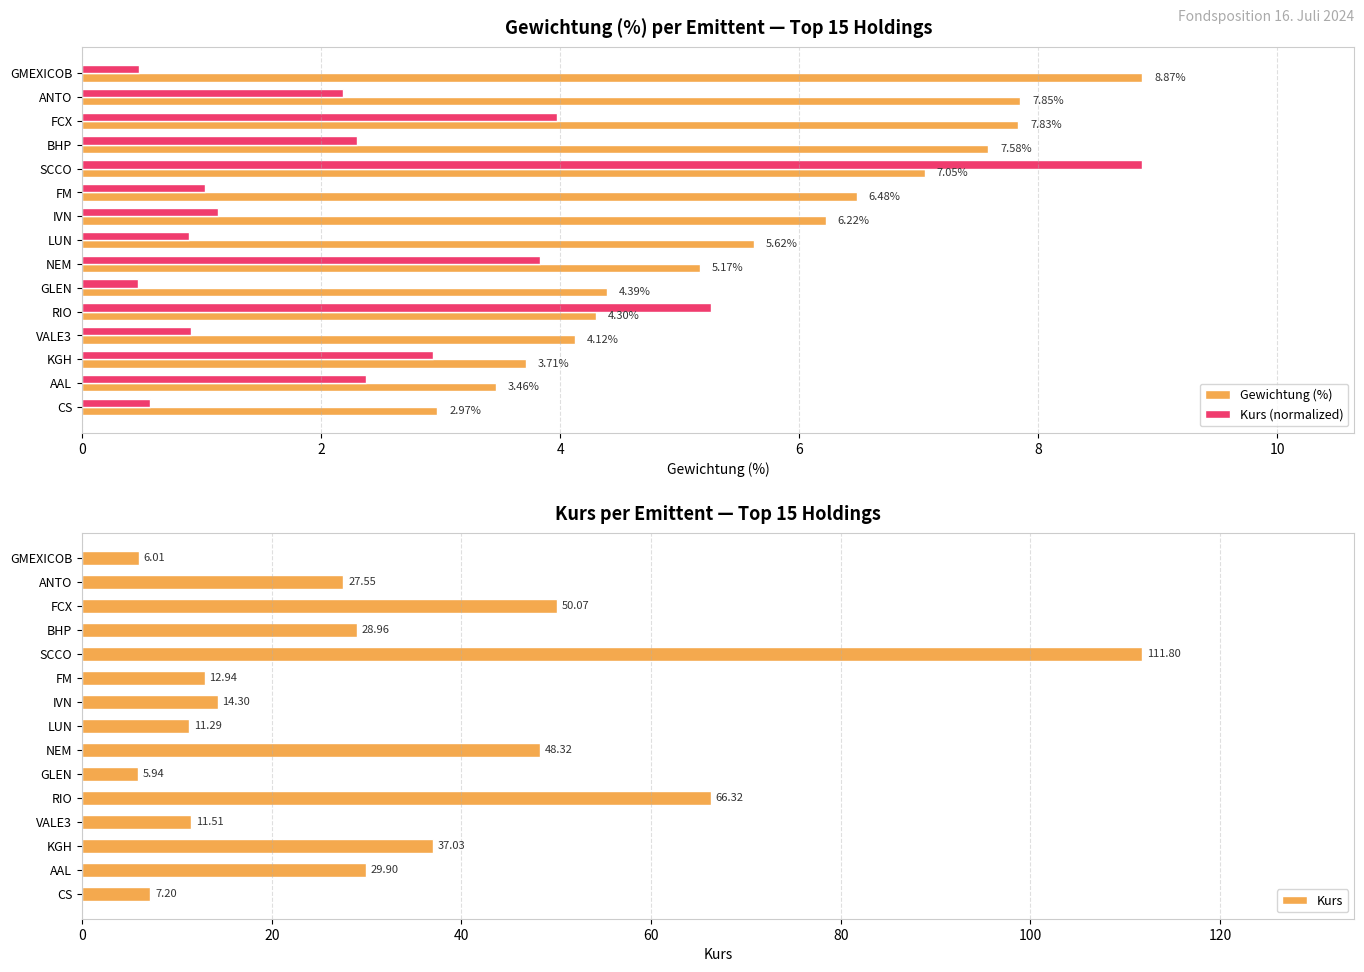

At which label is Gewichtung (%) closest to 5?

NEM